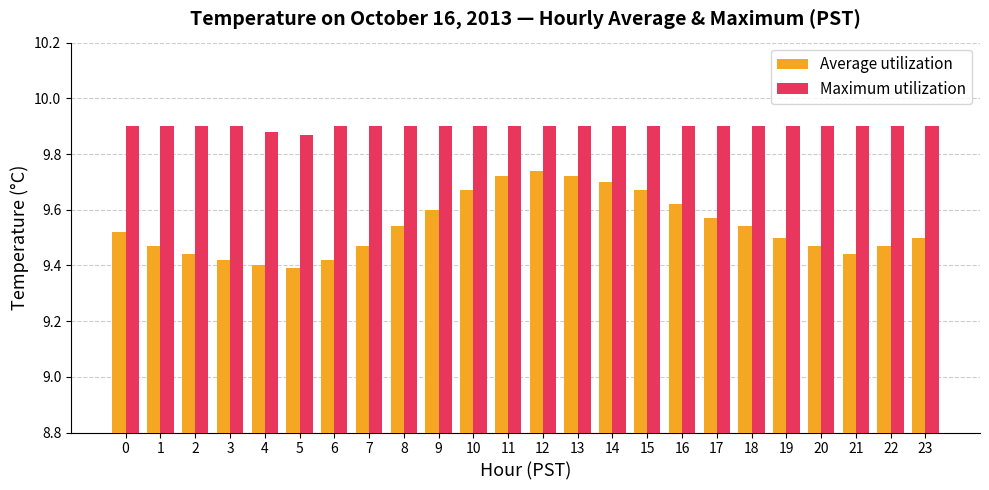

Count the Maximum utilization values in the range 9 to 10.

24